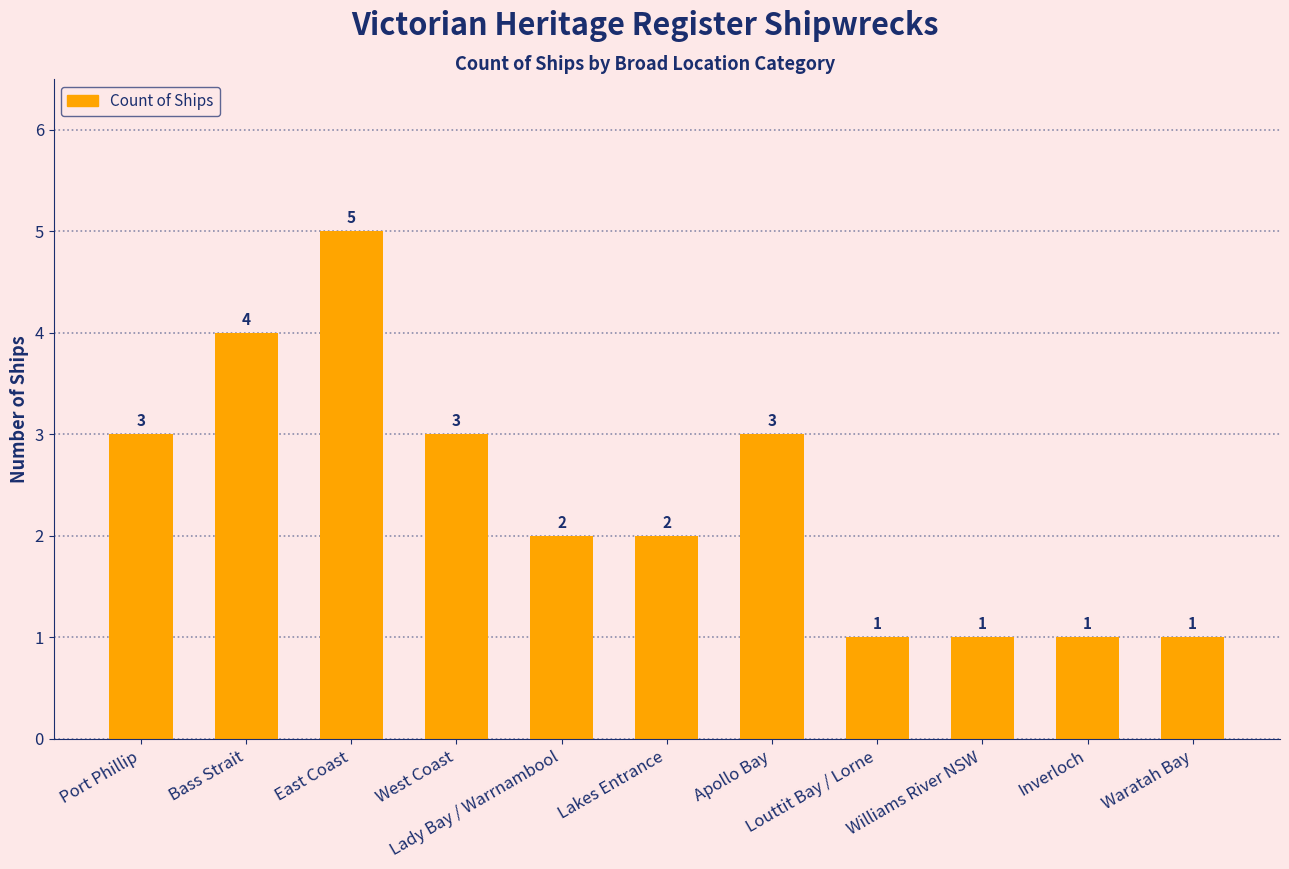

What position from the right is East Coast?

9